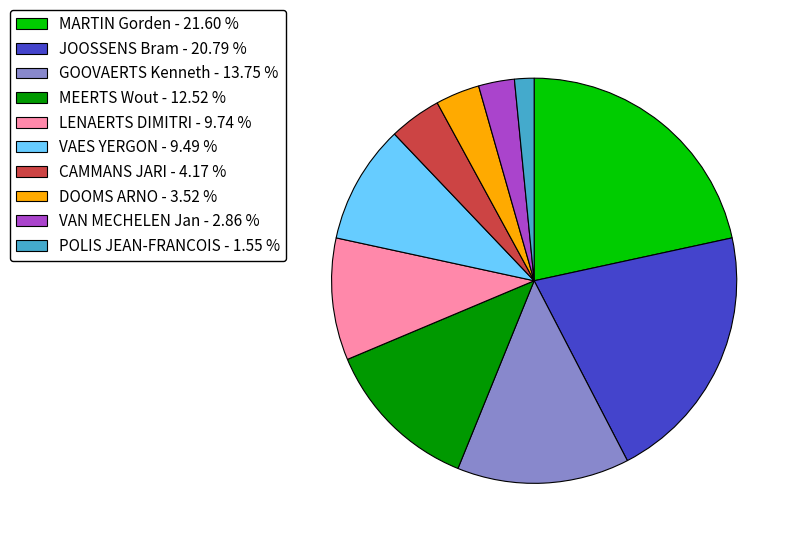

Is the sum of VAES YERGON - 9.49 % and GOOVAERTS Kenneth - 13.75 % greater than half?

No